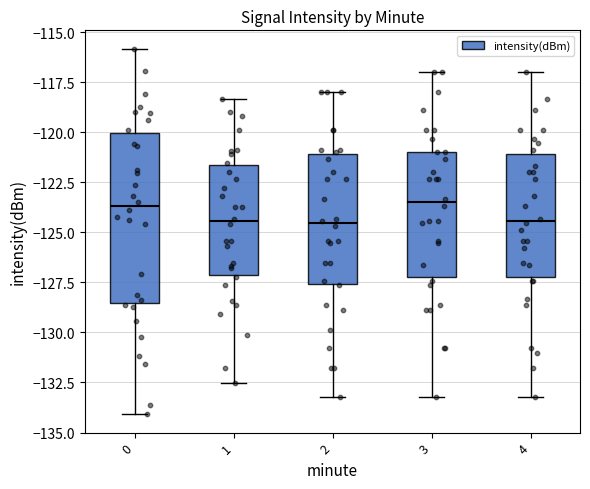

Where does the upper whisker of the box at x = 2 end on the y-axis? The values are not printed on the chart, so give them approximately, as read against the axis.

-118.0